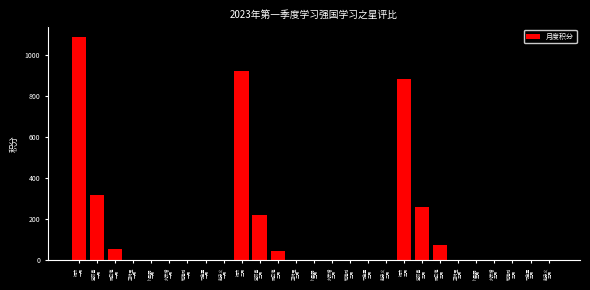

What is the sum of all values?

3873